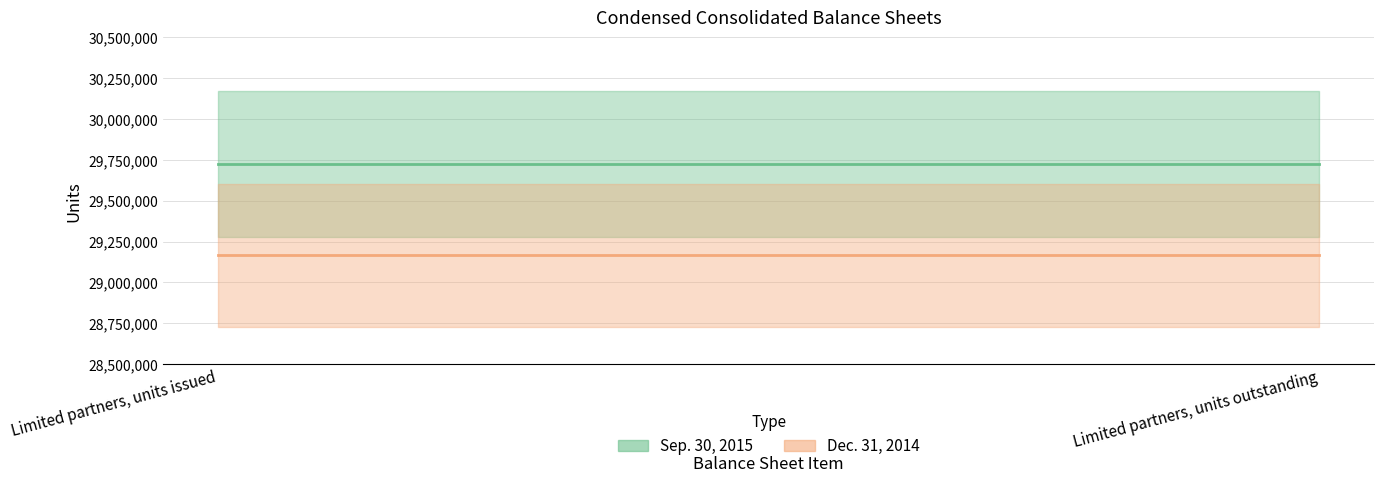

Rank the categories by Sep. 30, 2015 value from lowest to highest.

Limited partners, units issued, Limited partners, units outstanding